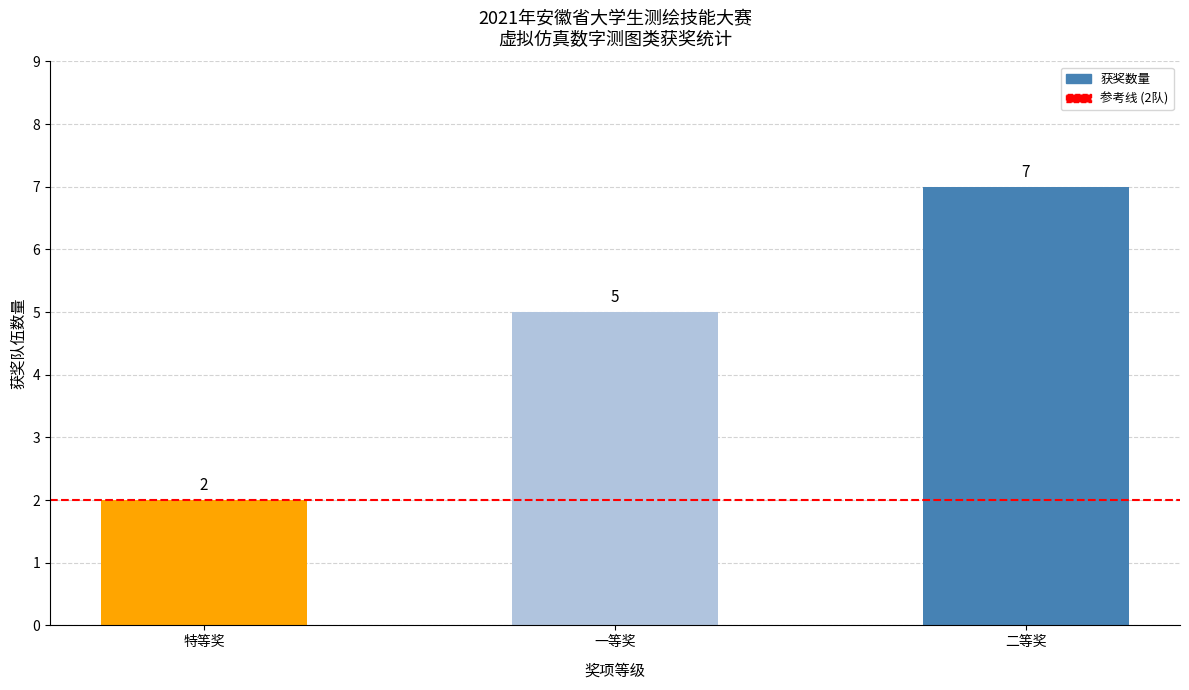

What is the difference between the maximum and minimum values?

5